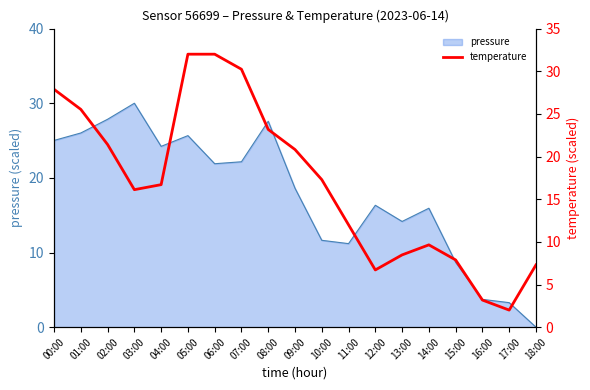

The chart shows a value of 17.3 at 10:00. True or false?

True